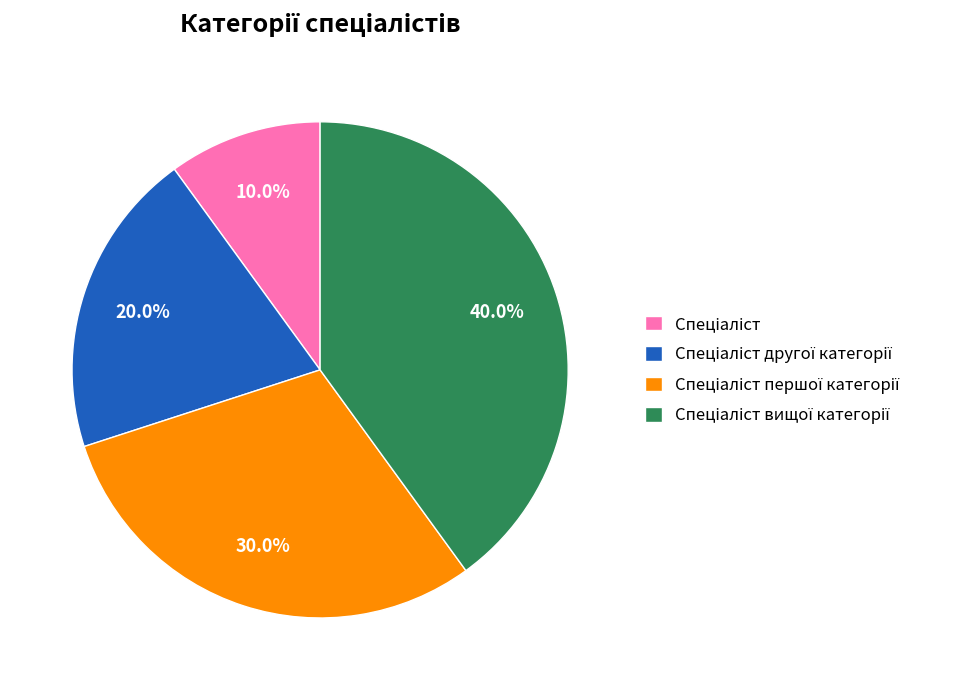

Does any single category account for the majority?

No